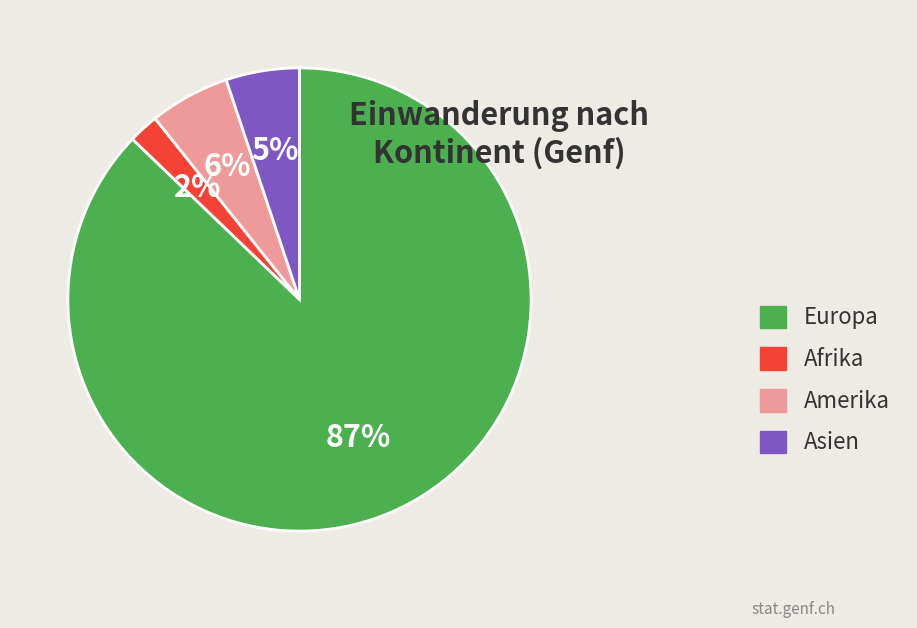

Do Europa and Afrika together represent more than half of the pie?

Yes